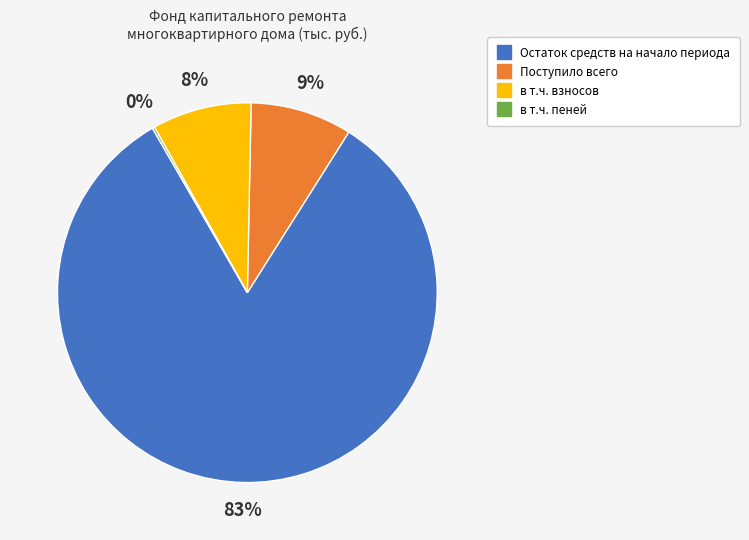

What is the majority slice?

Остаток средств на начало периода